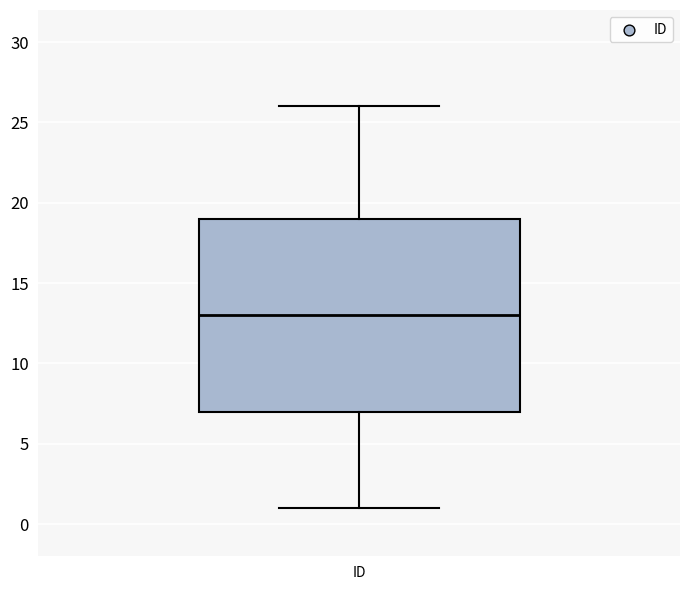

Where does the median line of the box for ID sit on the y-axis? The values are not printed on the chart, so give them approximately, as read against the axis.

13